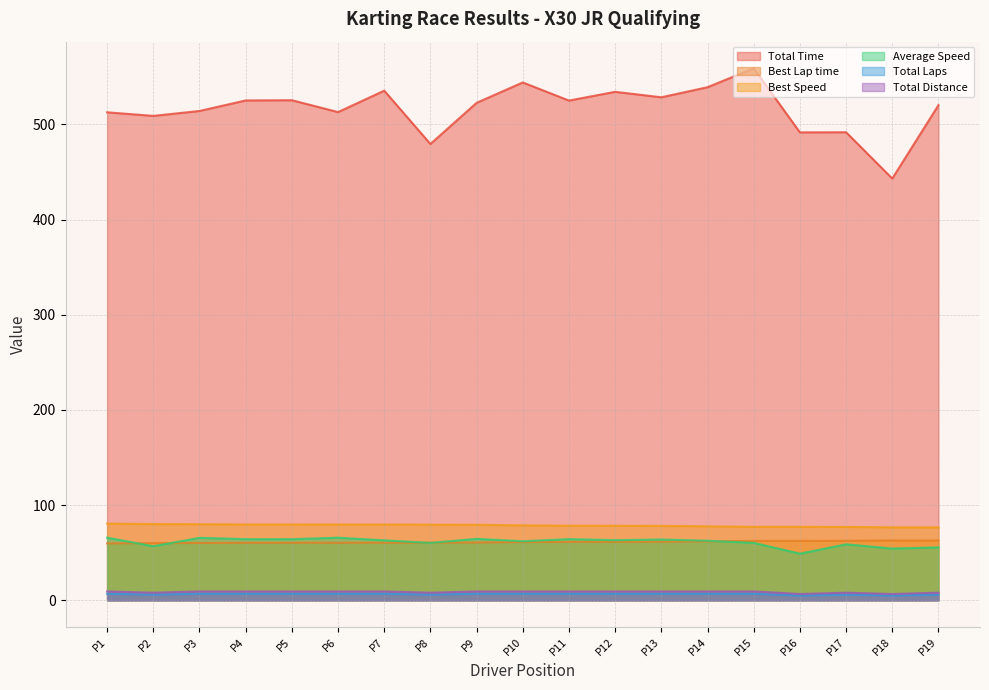

How many values in the Average Speed series exceed 63?

10